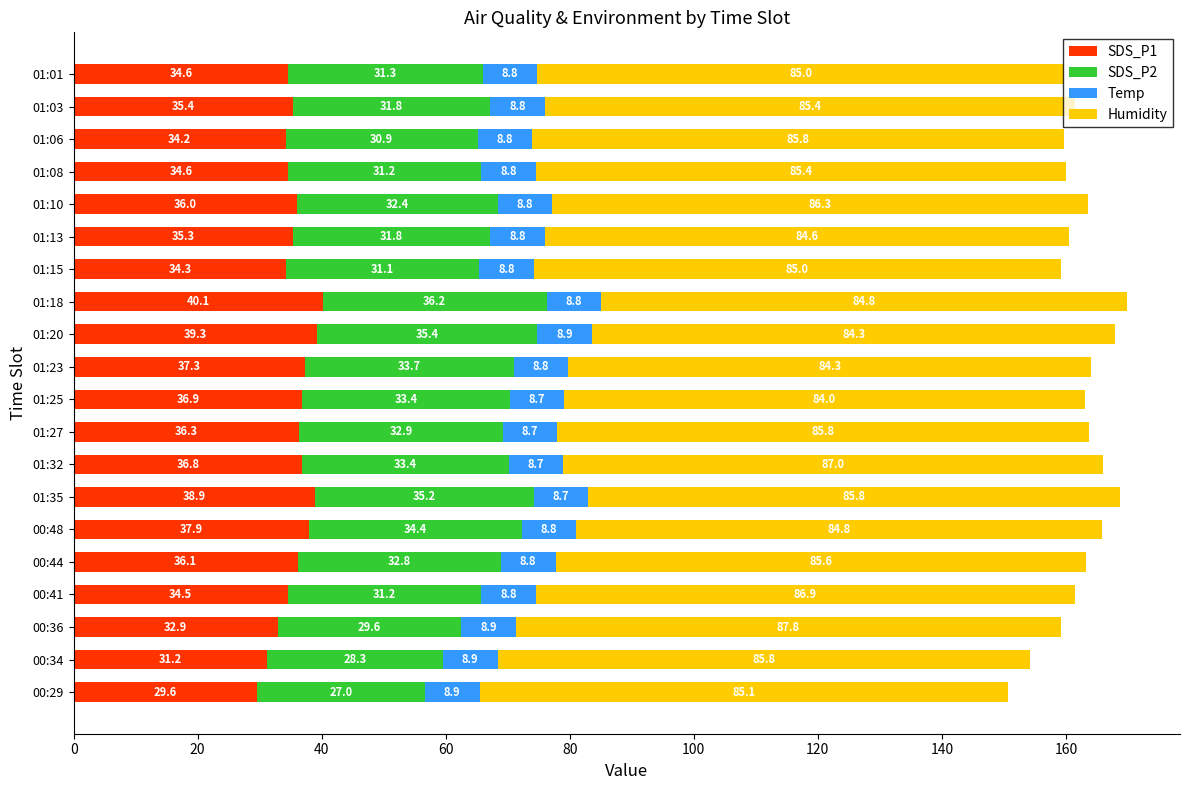

What is the difference between the second highest and minimum values in the SDS_P1 series?

9.7